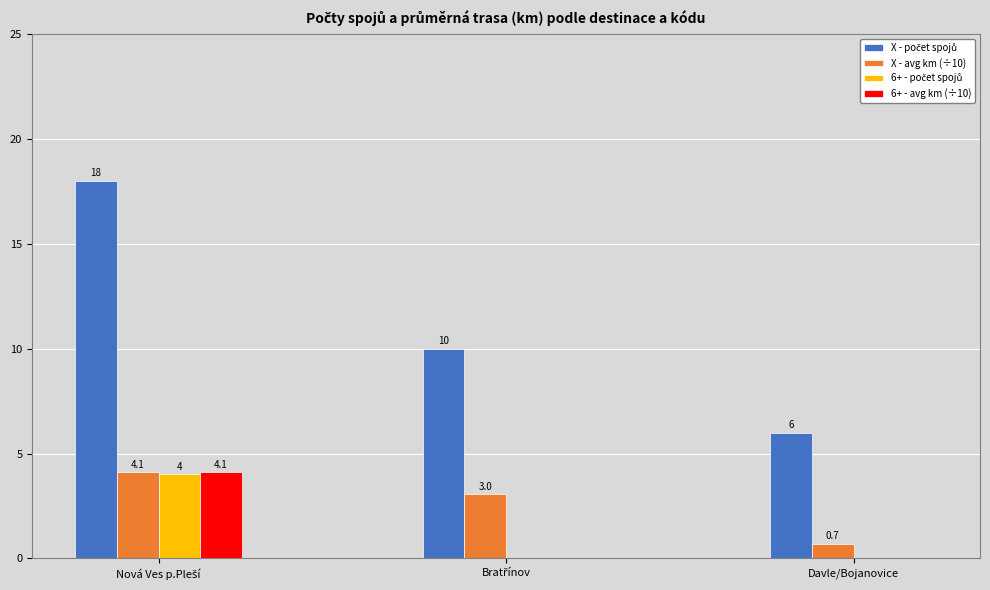

Are the bars horizontal?

No